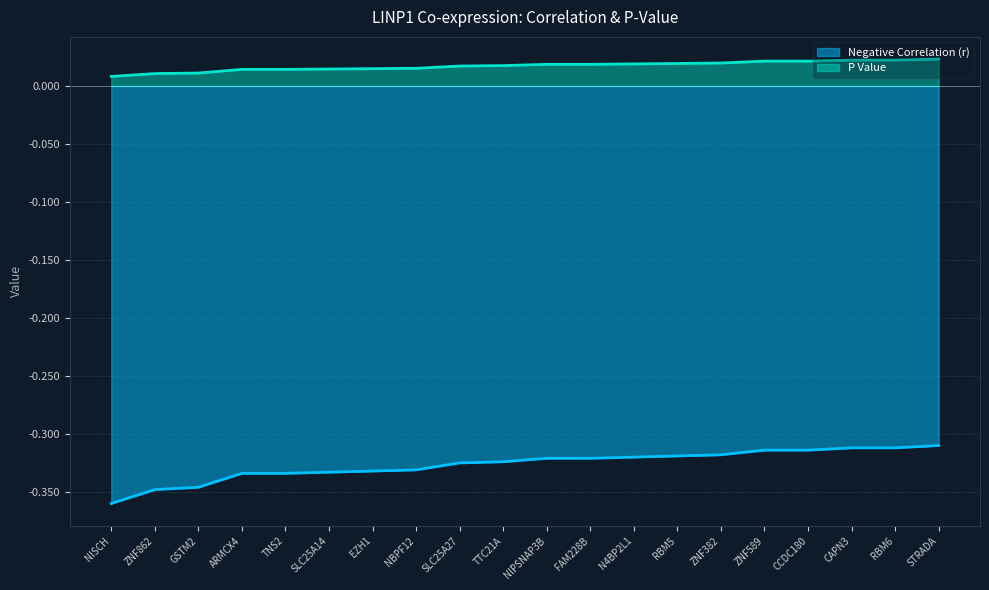

List the series in order of their overall mean, lowest first.

Negative Correlation (r), P Value